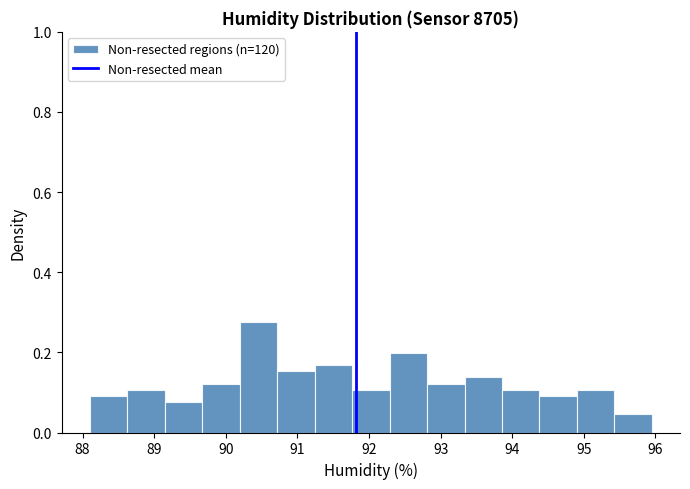

Reading left to right, transcribe this chart: for each bar, give the range it covers on the x-axis and its height. Neither the bar edges nor the heights are printed on the chart, so give them approximately, as read against the axes.

88.1 to 88.6: 0.10
88.6 to 89.1: 0.10
89.1 to 89.7: 0.08
89.7 to 90.2: 0.12
90.2 to 90.7: 0.28
90.7 to 91.2: 0.16
91.2 to 91.8: 0.16
91.8 to 92.3: 0.10
92.3 to 92.8: 0.20
92.8 to 93.3: 0.12
93.3 to 93.9: 0.14
93.9 to 94.4: 0.10
94.4 to 94.9: 0.10
94.9 to 95.4: 0.10
95.4 to 96.0: 0.04